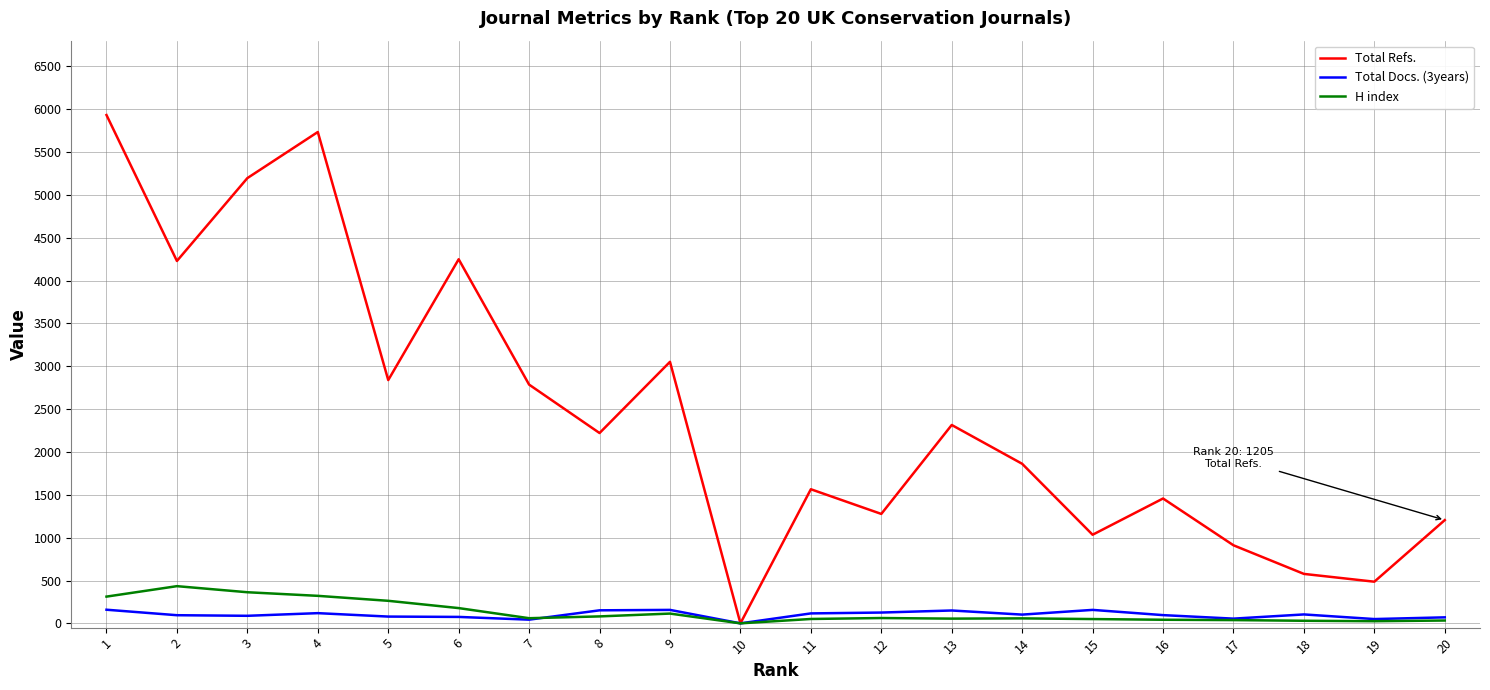

List the series in order of their peak value, highest first.

Total Refs., H index, Total Docs. (3years)